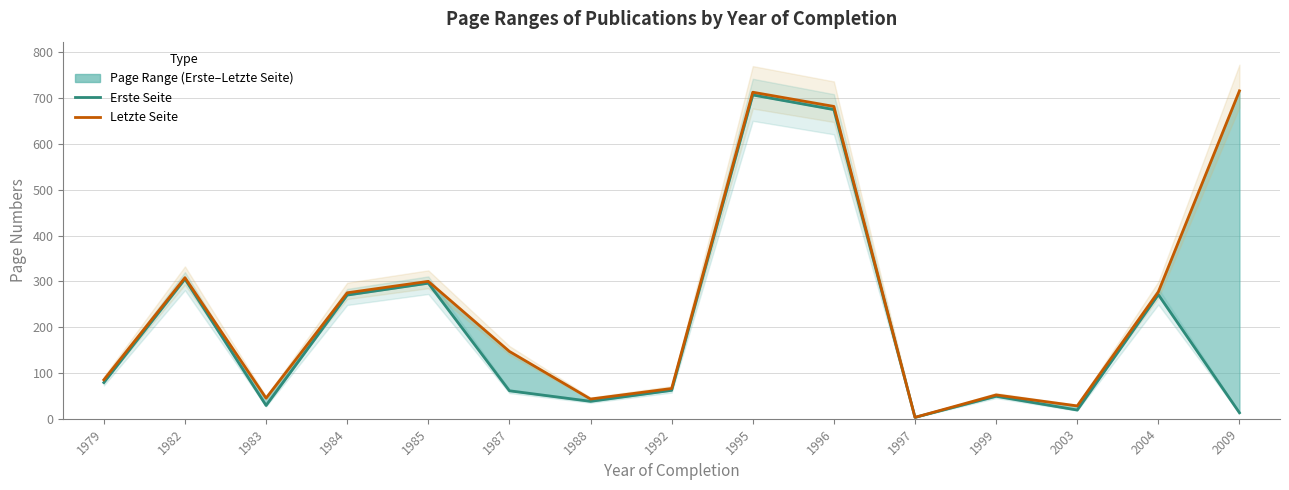

Reading right to left, transcribe all the data shown in this chart.

Erste Seite: 13	271	19	49	3	675	707	62	38	61	296	270	29	305	79
Letzte Seite: 716	277	28	52	3	682	713	66	43	147	300	275	45	308	85